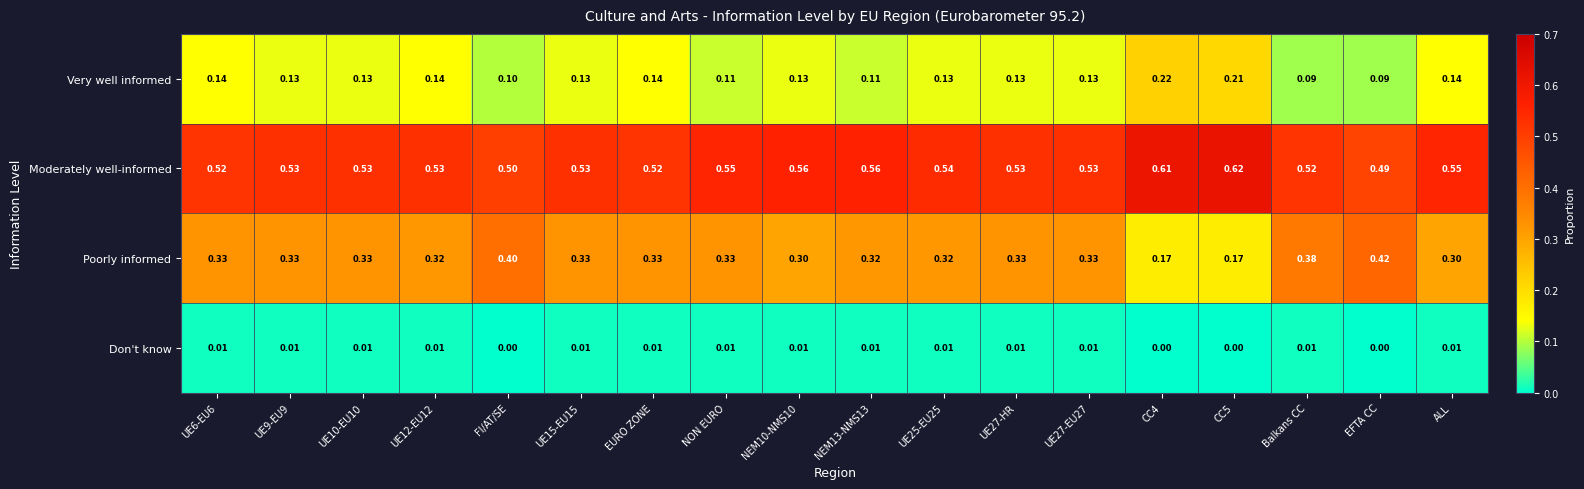

Which series has the largest total across all categories?

Moderately well-informed